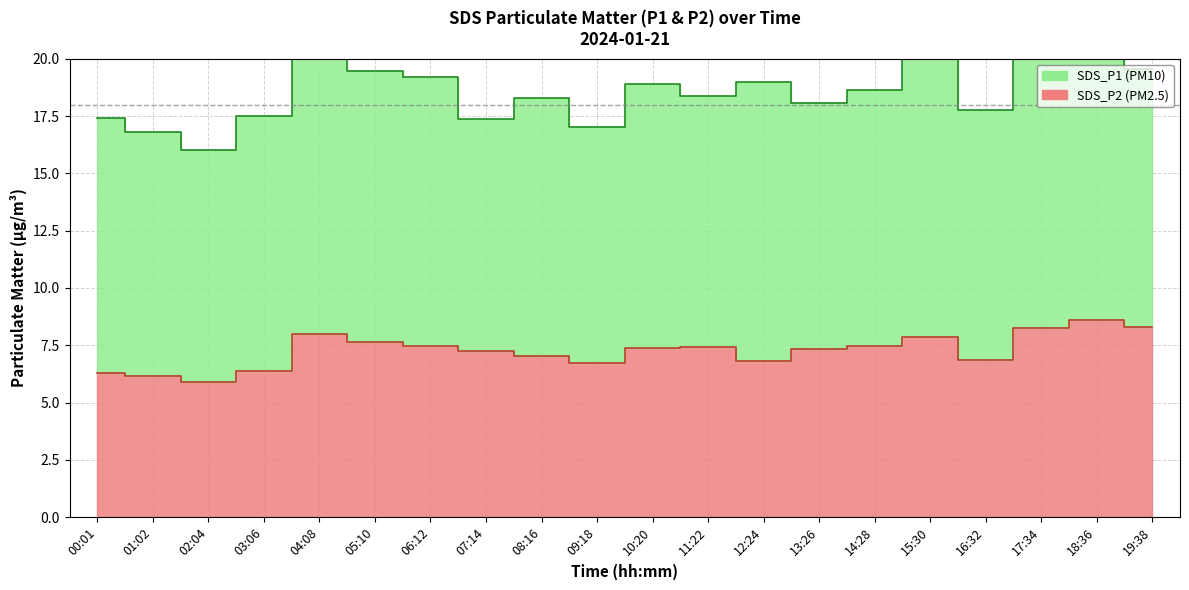

What position from the right is 18:36?

2